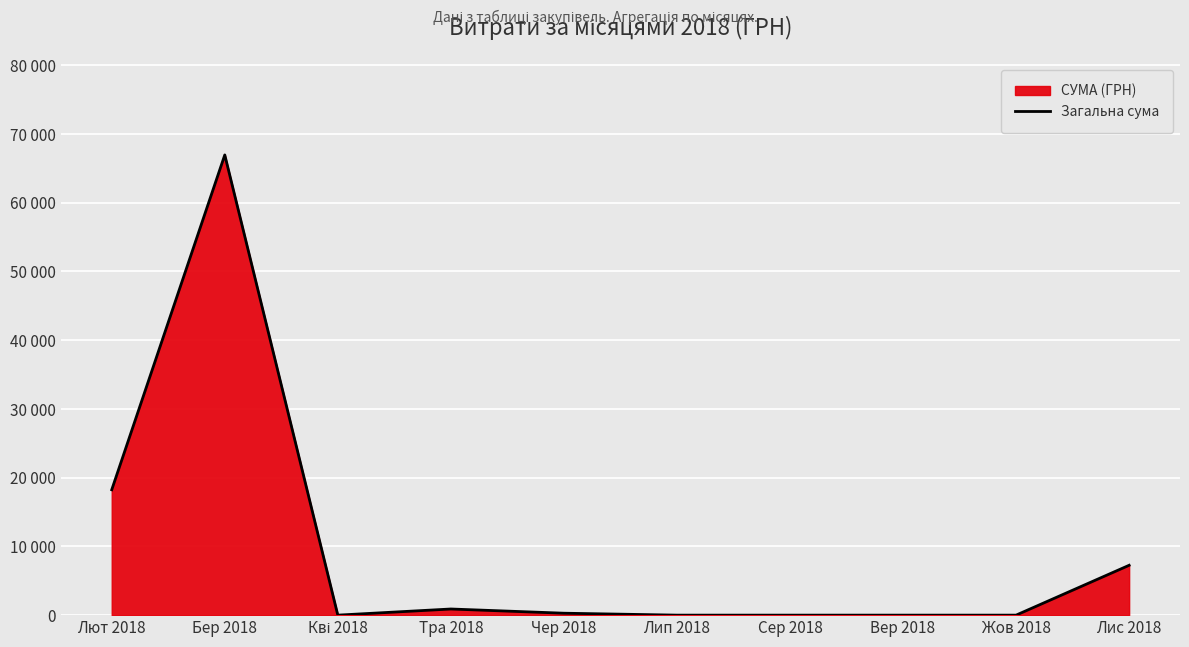

What is the change in value from Тра 2018 to Лип 2018?

-893.5